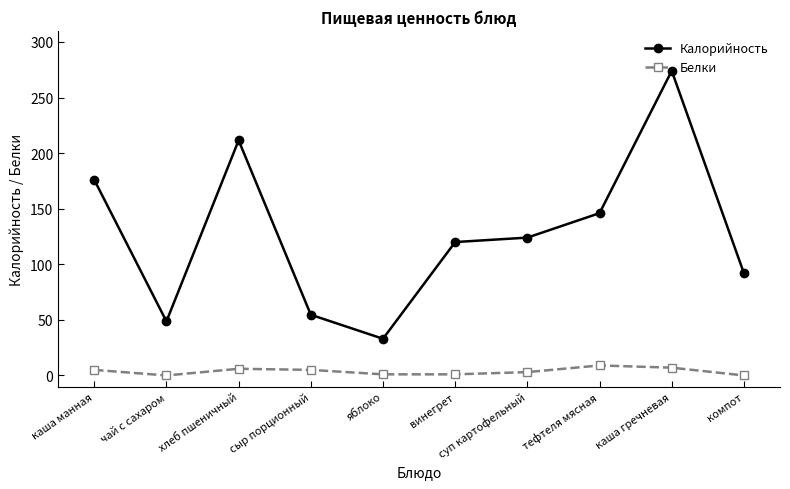

At which category is the sum across all series the highest?

каша гречневая